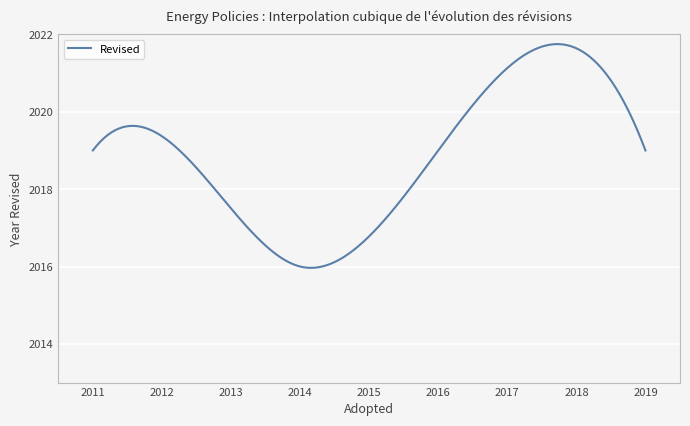

What is the difference between the maximum and minimum values?

5.8